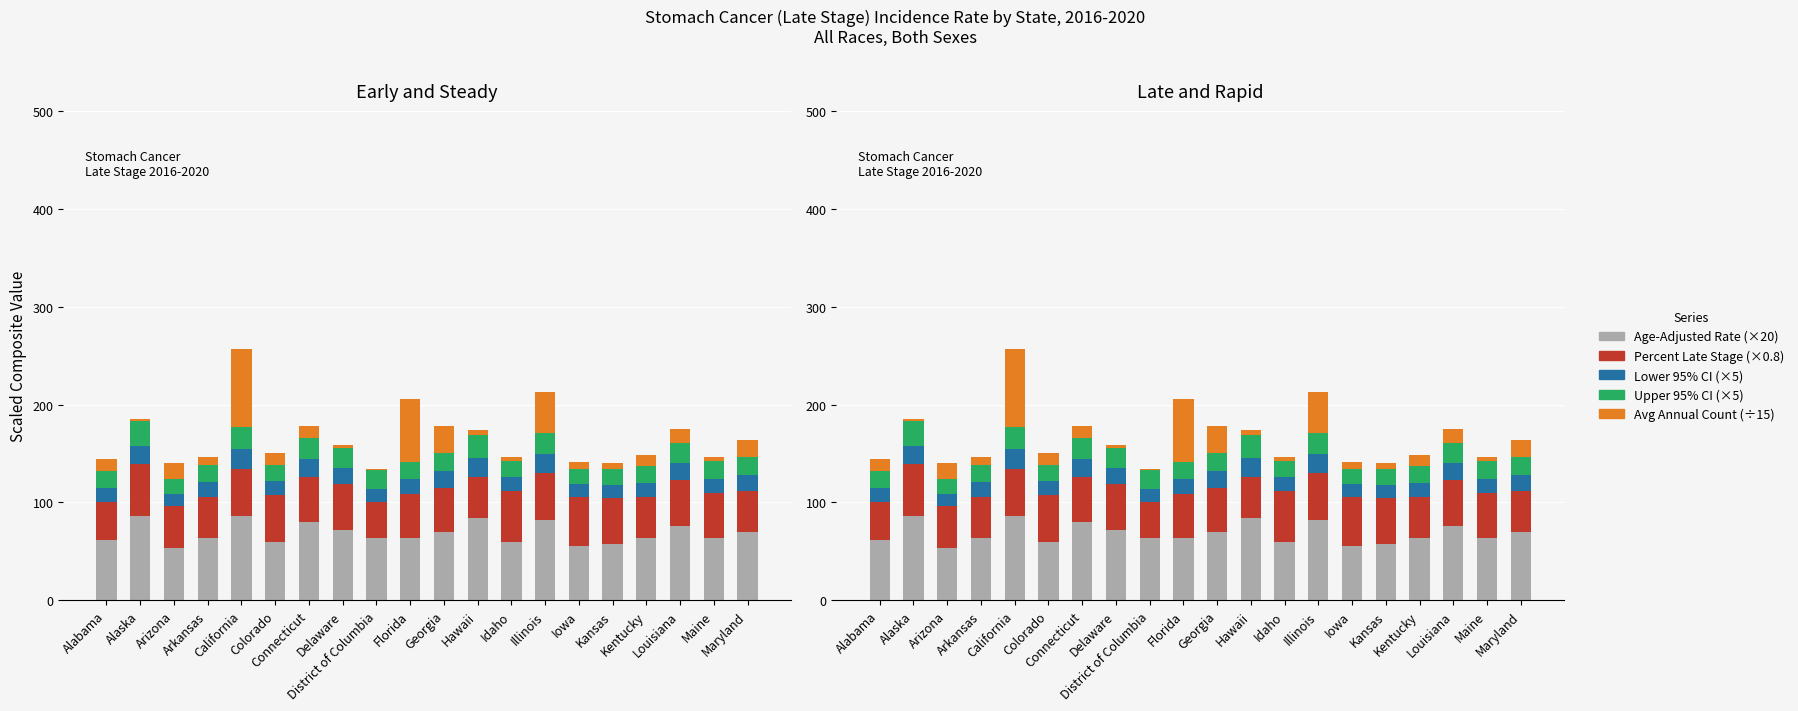

List the labels in order of Avg Annual Count (scaled) value, smallest first.

District of Columbia, Alaska, Delaware, Idaho, Maine, Hawaii, Kansas, Iowa, Arkansas, Kentucky, Colorado, Connecticut, Alabama, Louisiana, Arizona, Maryland, Georgia, Illinois, Florida, California